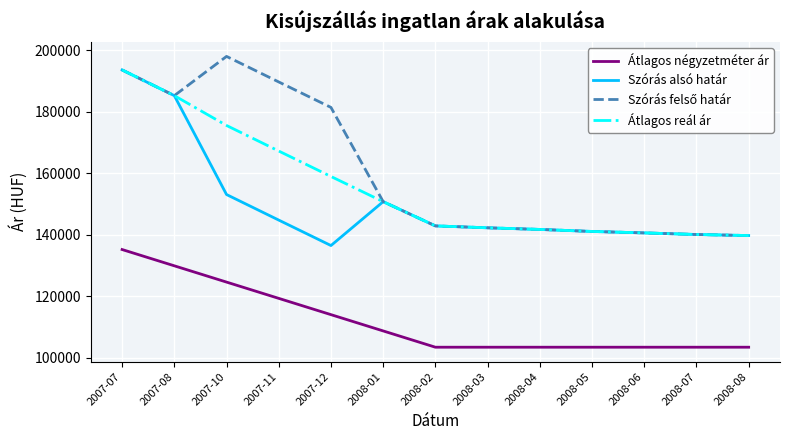

What is the total value across all series at 2007-10?

651299